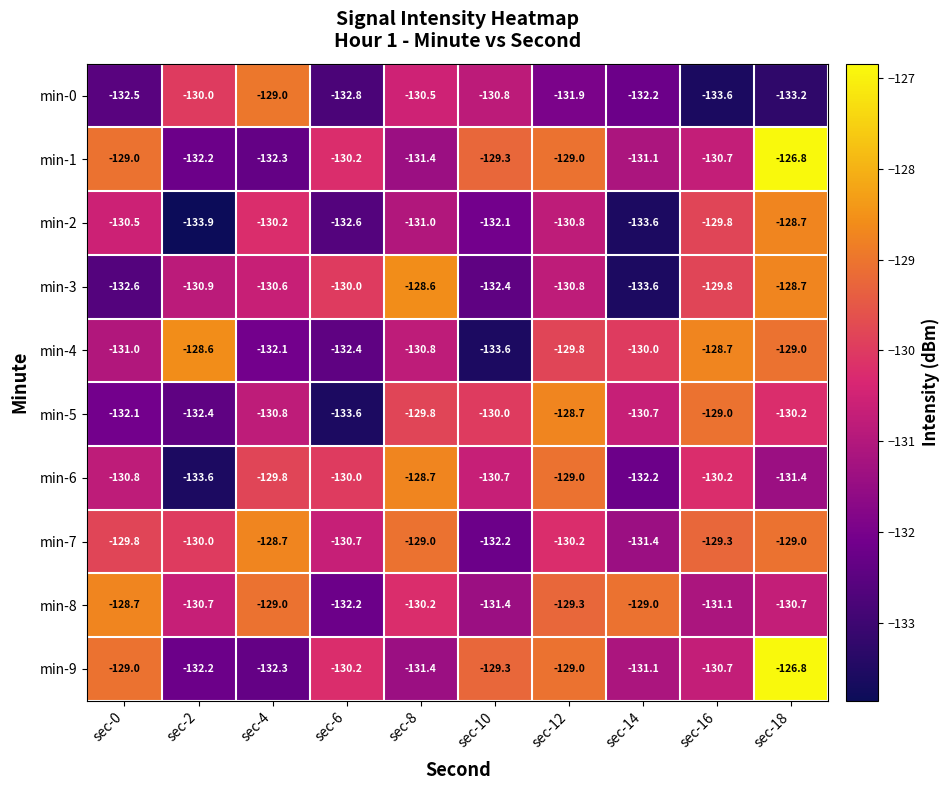

The min-4 series shows -84.2 at sec-18. True or false?

False